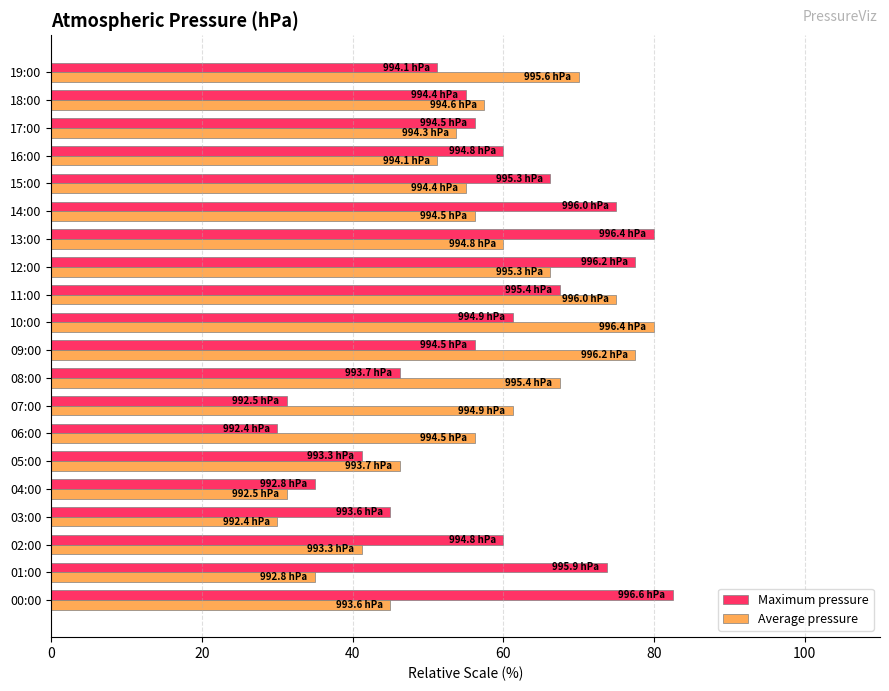

Is the value of Average pressure at 17:00 greater than the value of Maximum pressure at 03:00?

Yes